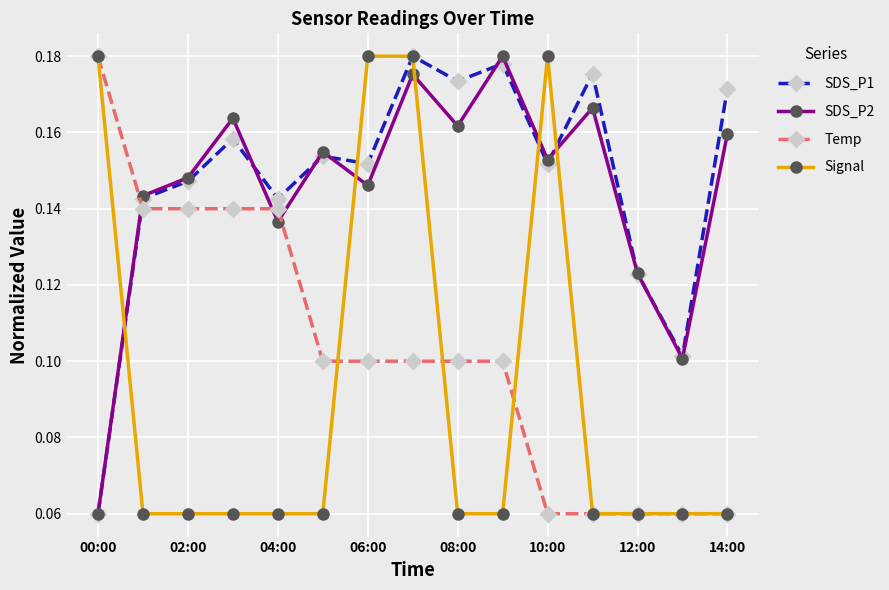

How many series are shown in this chart?

4